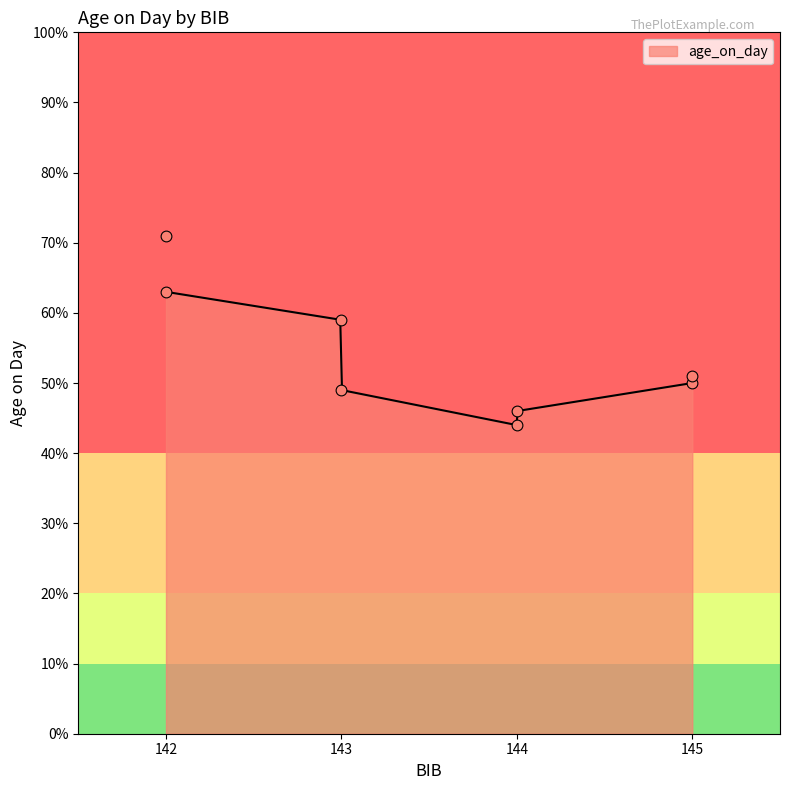

Approximately how many times larger is the value at 142 compared to 145?

1.2